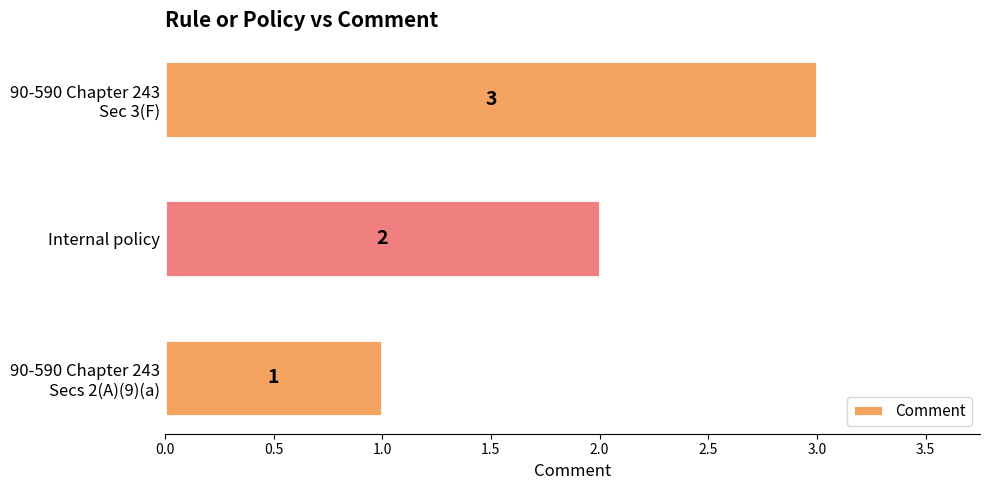

The value at Internal policy is 2. True or false?

True